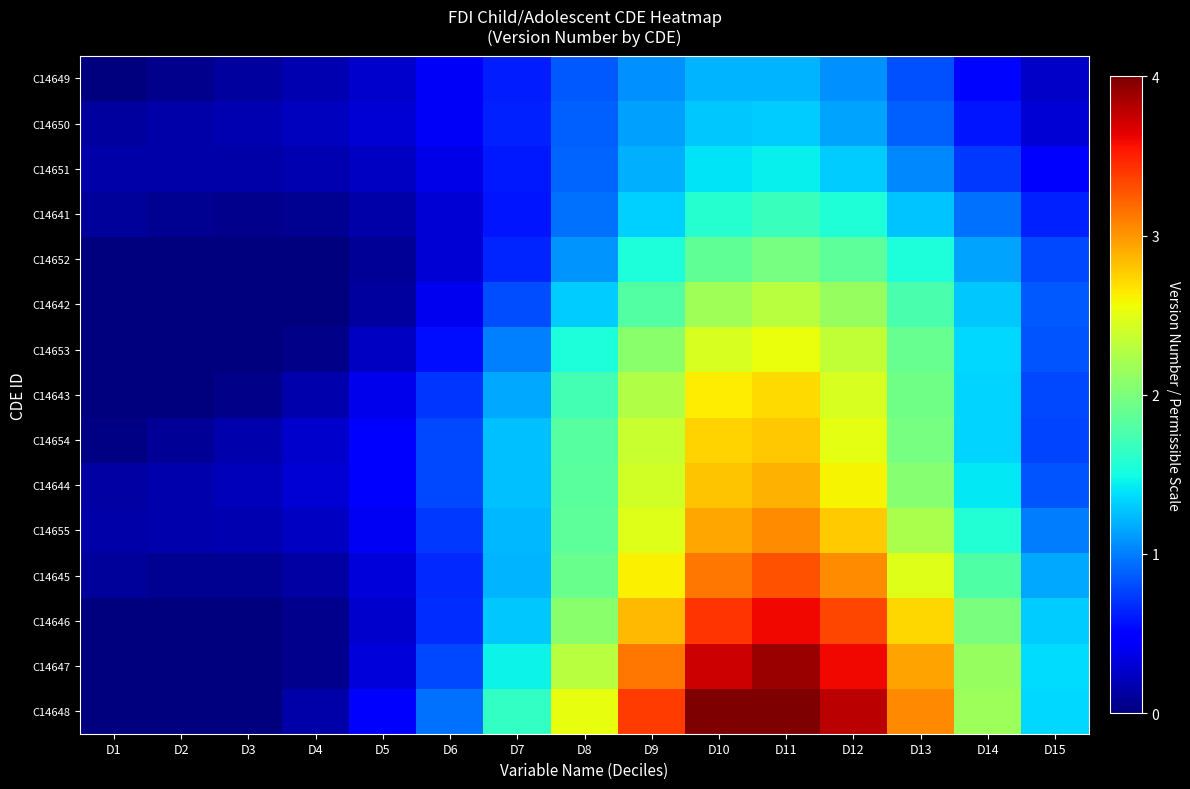

Reading right to left, list all the values displayed in this chart.

C14649: D15=0.3	D14=0.5	D13=0.8	D12=1.1	D11=1.2	D10=1.2	D9=1.1	D8=0.9	D7=0.6	D6=0.4	D5=0.3	D4=0.2	D3=0.1	D2=0.1	D1=0.0
C14650: D15=0.3	D14=0.6	D13=0.9	D12=1.2	D11=1.3	D10=1.3	D9=1.1	D8=0.9	D7=0.6	D6=0.4	D5=0.3	D4=0.2	D3=0.2	D2=0.1	D1=0.1
C14651: D15=0.4	D14=0.7	D13=1.0	D12=1.3	D11=1.4	D10=1.4	D9=1.2	D8=0.9	D7=0.6	D6=0.4	D5=0.2	D4=0.2	D3=0.2	D2=0.2	D1=0.2
C14641: D15=0.6	D14=0.9	D13=1.3	D12=1.6	D11=1.7	D10=1.6	D9=1.3	D8=0.9	D7=0.6	D6=0.3	D5=0.1	D4=0.1	D3=0.1	D2=0.1	D1=0.1
C14652: D15=0.8	D14=1.2	D13=1.5	D12=1.9	D11=2.0	D10=1.9	D9=1.5	D8=1.1	D7=0.7	D6=0.3	D5=0.1	D4=0.0	D3=0.0	D2=0.0	D1=0.0
C14642: D15=0.9	D14=1.3	D13=1.8	D12=2.1	D11=2.3	D10=2.2	D9=1.8	D8=1.3	D7=0.8	D6=0.4	D5=0.1	D4=0.0	D3=0.0	D2=0.0	D1=0.0
C14653: D15=0.8	D14=1.3	D13=1.9	D12=2.3	D11=2.5	D10=2.4	D9=2.1	D8=1.5	D7=1.0	D6=0.6	D5=0.2	D4=0.0	D3=0.0	D2=0.0	D1=0.0
C14643: D15=0.8	D14=1.3	D13=1.9	D12=2.4	D11=2.7	D10=2.6	D9=2.3	D8=1.7	D7=1.2	D6=0.7	D5=0.4	D4=0.2	D3=0.0	D2=0.0	D1=0.0
C14654: D15=0.8	D14=1.3	D13=2.0	D12=2.5	D11=2.8	D10=2.7	D9=2.4	D8=1.8	D7=1.3	D6=0.8	D5=0.5	D4=0.3	D3=0.2	D2=0.1	D1=0.0
C14644: D15=0.8	D14=1.4	D13=2.1	D12=2.6	D11=2.9	D10=2.8	D9=2.4	D8=1.8	D7=1.3	D6=0.8	D5=0.5	D4=0.3	D3=0.2	D2=0.2	D1=0.1
C14655: D15=1.0	D14=1.6	D13=2.2	D12=2.8	D11=3.0	D10=2.9	D9=2.5	D8=1.8	D7=1.2	D6=0.7	D5=0.4	D4=0.2	D3=0.2	D2=0.2	D1=0.2
C14645: D15=1.2	D14=1.8	D13=2.5	D12=3.0	D11=3.3	D10=3.1	D9=2.6	D8=1.9	D7=1.2	D6=0.7	D5=0.3	D4=0.1	D3=0.1	D2=0.1	D1=0.1
C14646: D15=1.3	D14=2.0	D13=2.7	D12=3.3	D11=3.6	D10=3.4	D9=2.8	D8=2.1	D7=1.3	D6=0.7	D5=0.3	D4=0.1	D3=0.0	D2=0.0	D1=0.0
C14647: D15=1.4	D14=2.1	D13=2.9	D12=3.6	D11=3.9	D10=3.7	D9=3.1	D8=2.3	D7=1.5	D6=0.8	D5=0.3	D4=0.1	D3=0.0	D2=0.0	D1=0.0
C14648: D15=1.3	D14=2.2	D13=3.1	D12=3.8	D11=4.0	D10=4.0	D9=3.4	D8=2.5	D7=1.7	D6=0.9	D5=0.4	D4=0.1	D3=0.0	D2=0.0	D1=0.0